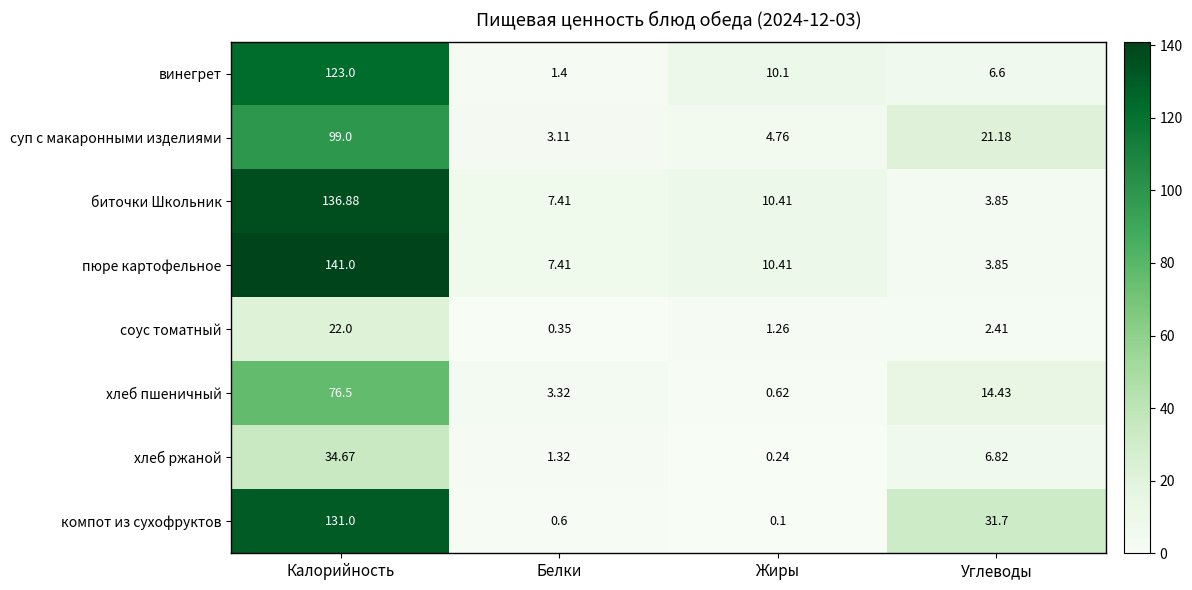

At which label is биточки Школьник closest to 70?

Жиры